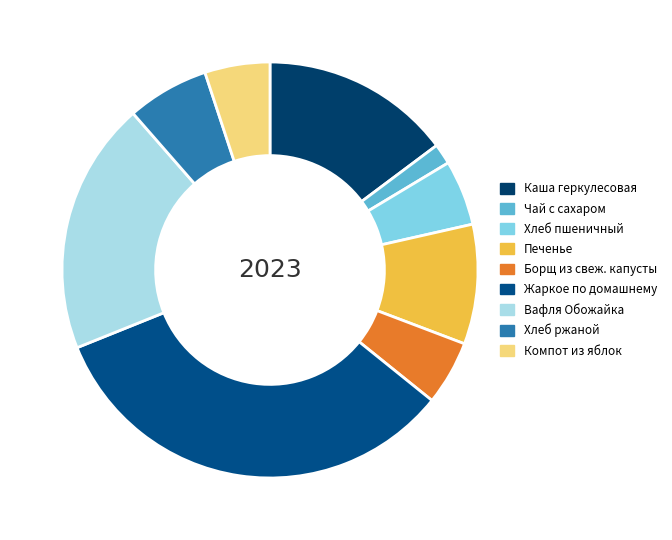

Is it true that Хлеб пшеничный is 5% of the pie?

True